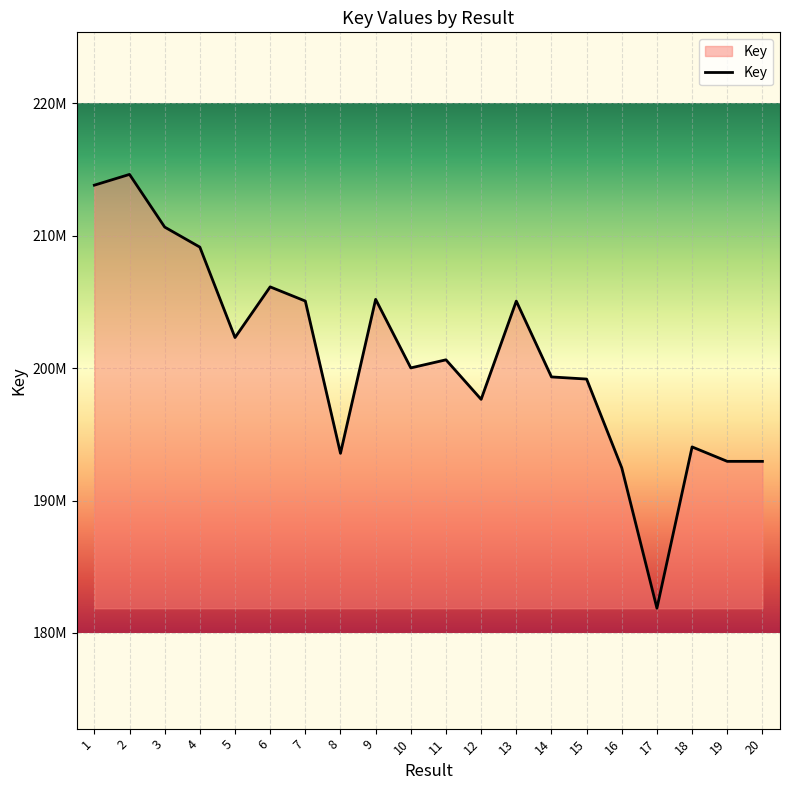

Does the chart display data point markers on the line(s)?

No